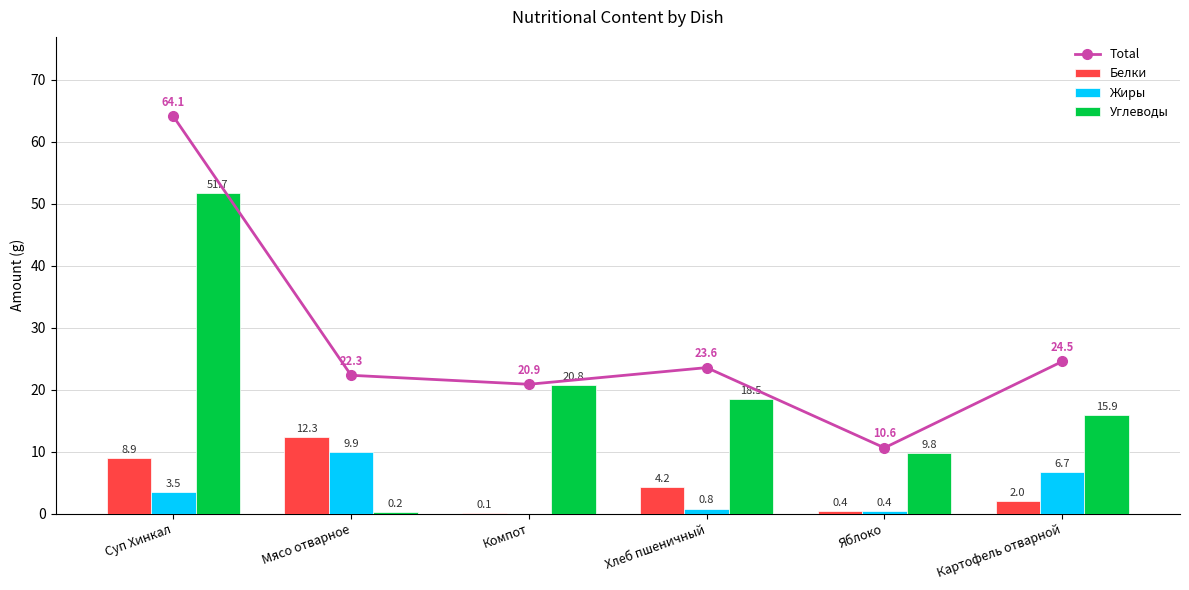

What is the difference between the highest and lowest values at Хлеб пшеничный?

22.8